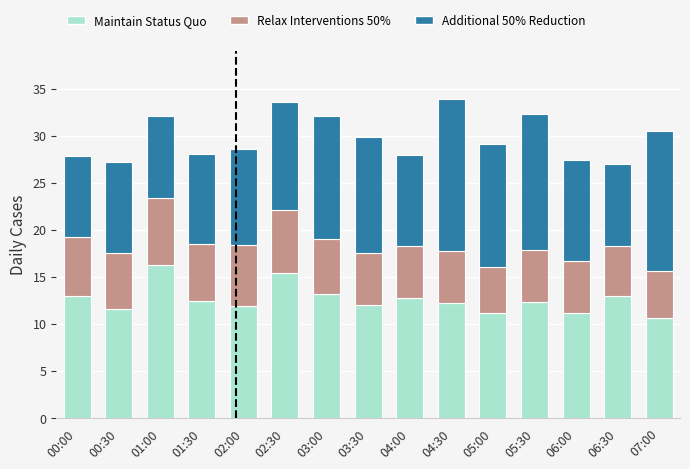

The value of Maintain Status Quo at 00:00 is 22.9. True or false?

False